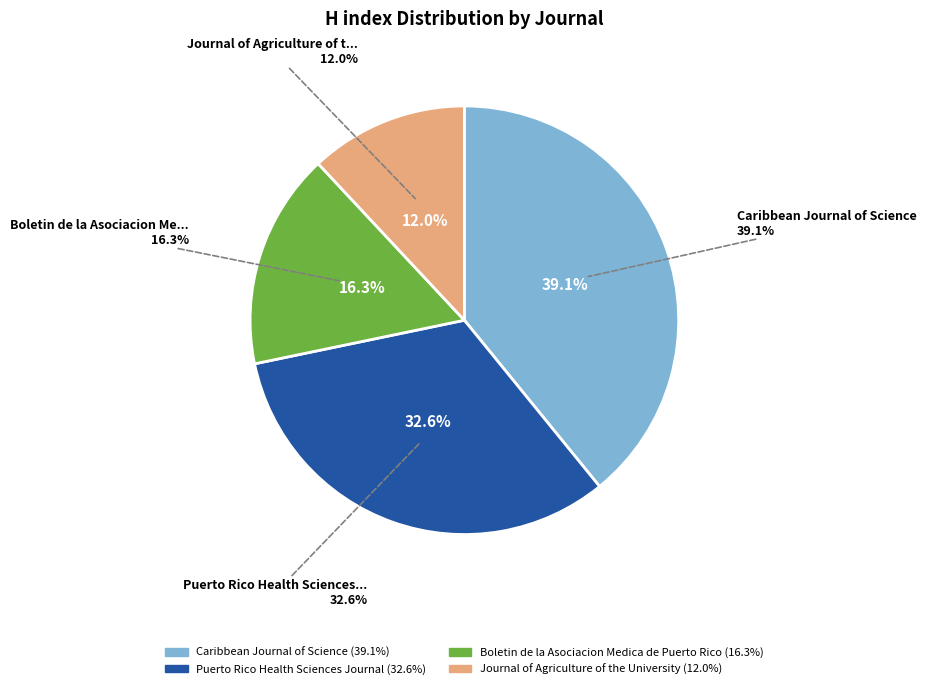

How many slices are in this pie chart?

4